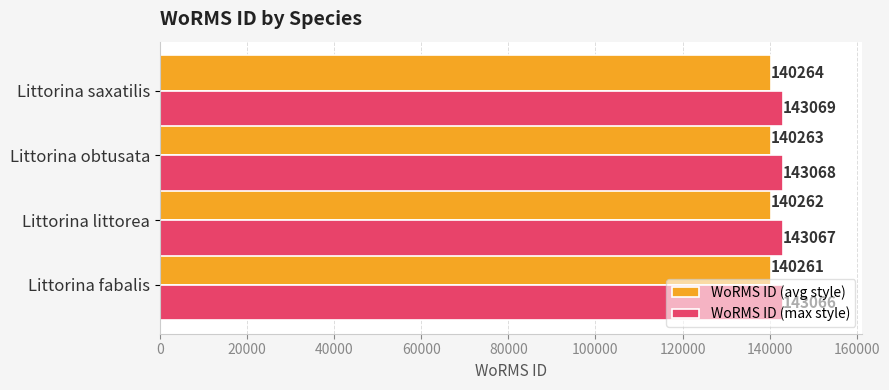

Which series has the largest total across all categories?

WoRMS ID (max style)